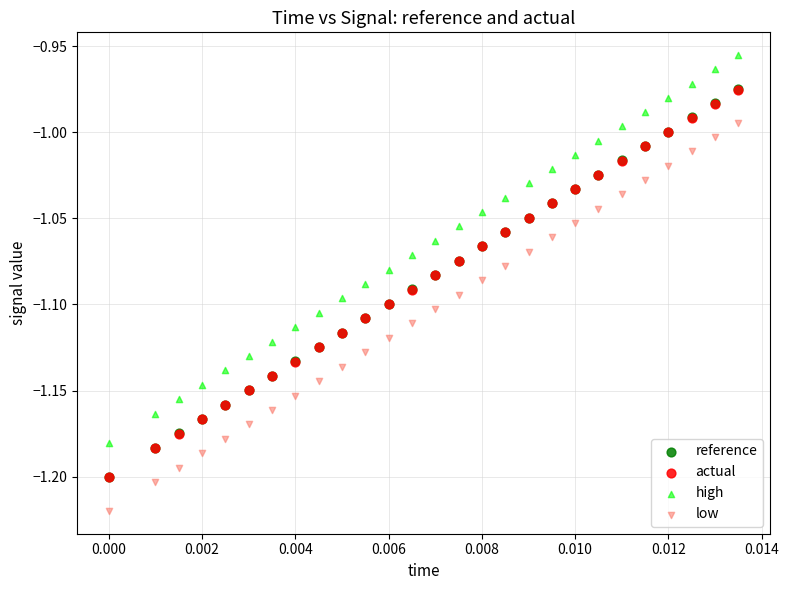

What are all the series names shown in the legend?

reference, actual, high, low